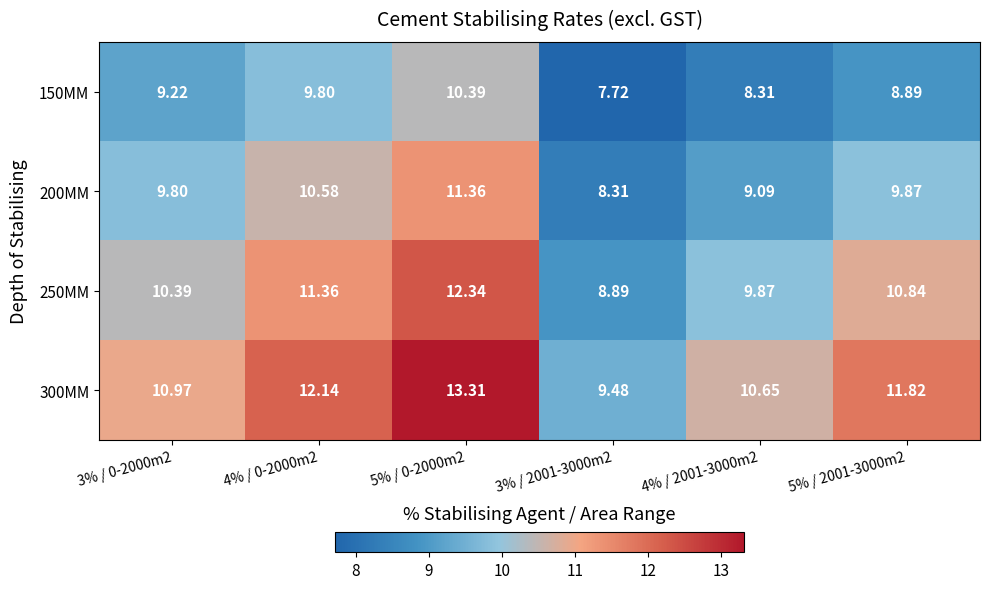

What is the difference between the highest and lowest values at 5% / 0-2000m2?

2.9